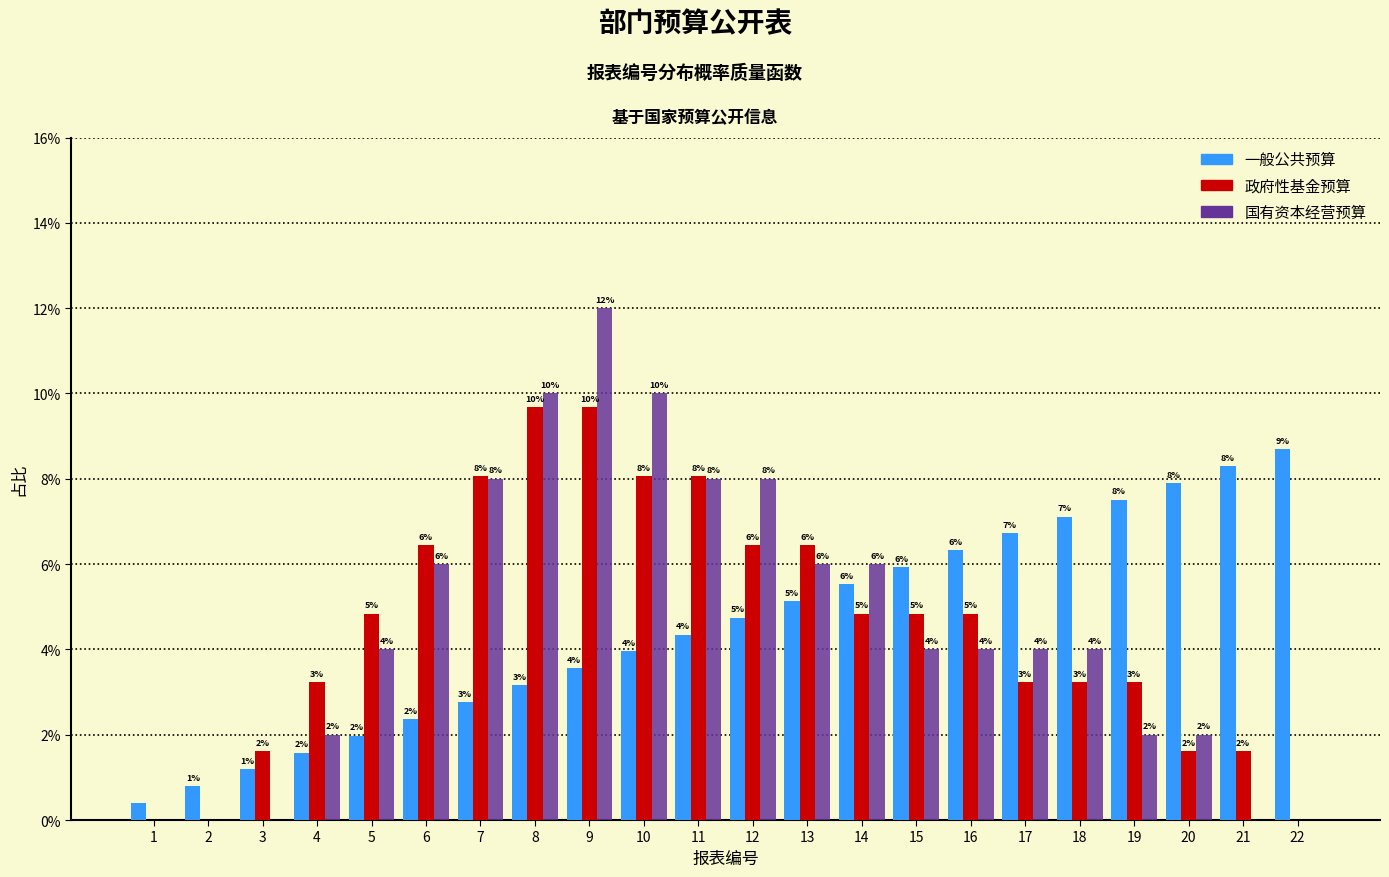

Are the bars horizontal?

No